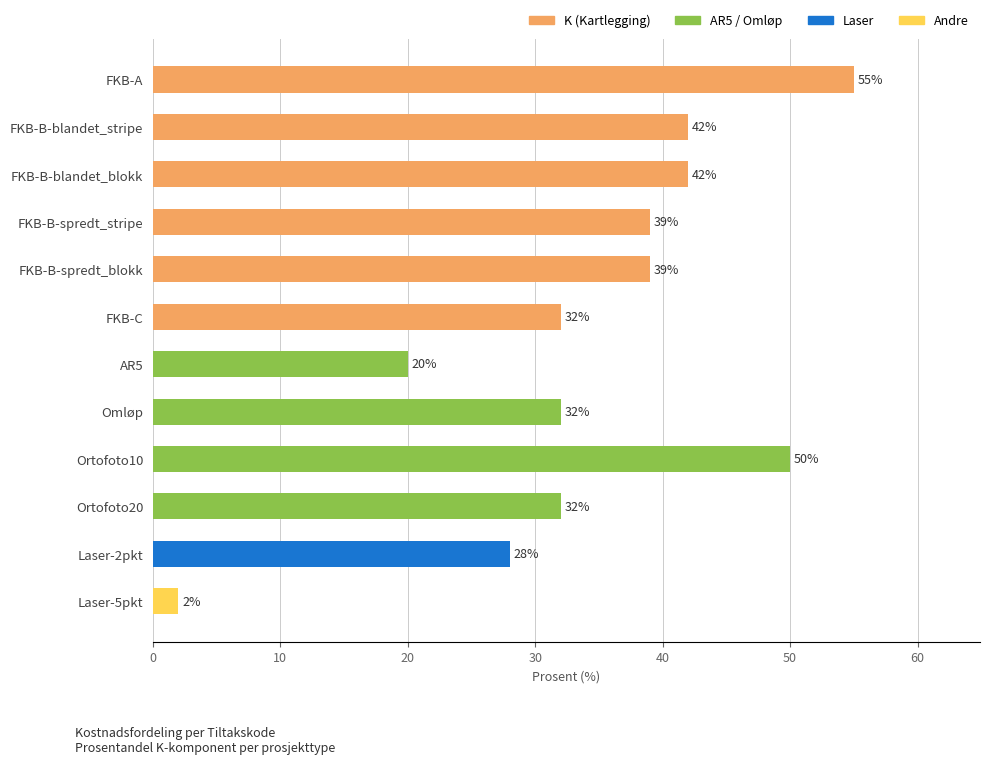

What is the difference between the second highest and second lowest values?

30